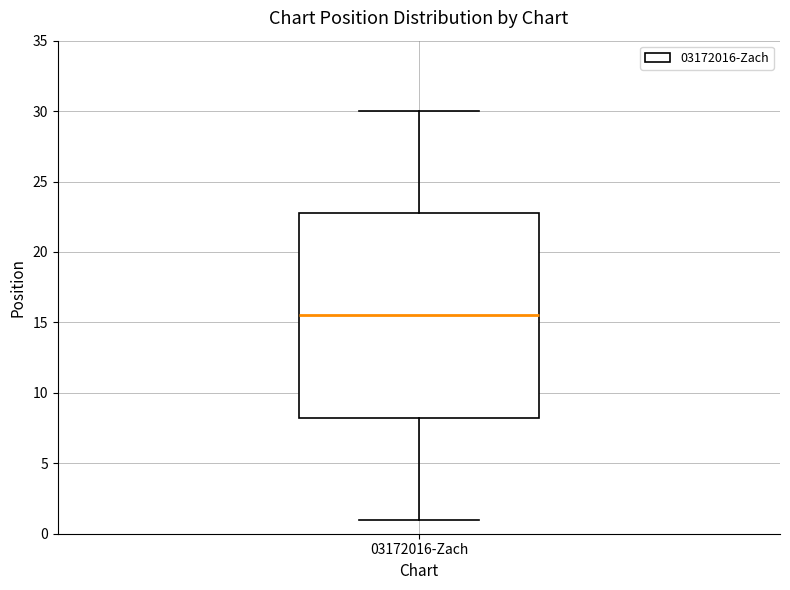

Transcribe this box plot: give where the median line is, the range the box spans, and where the two whiskers end, as read against the y-axis. The values are not printed on the chart, so give them approximately, as read against the axis.

median 15.5, box 8.5 to 23.0, whiskers 1.0 to 30.0